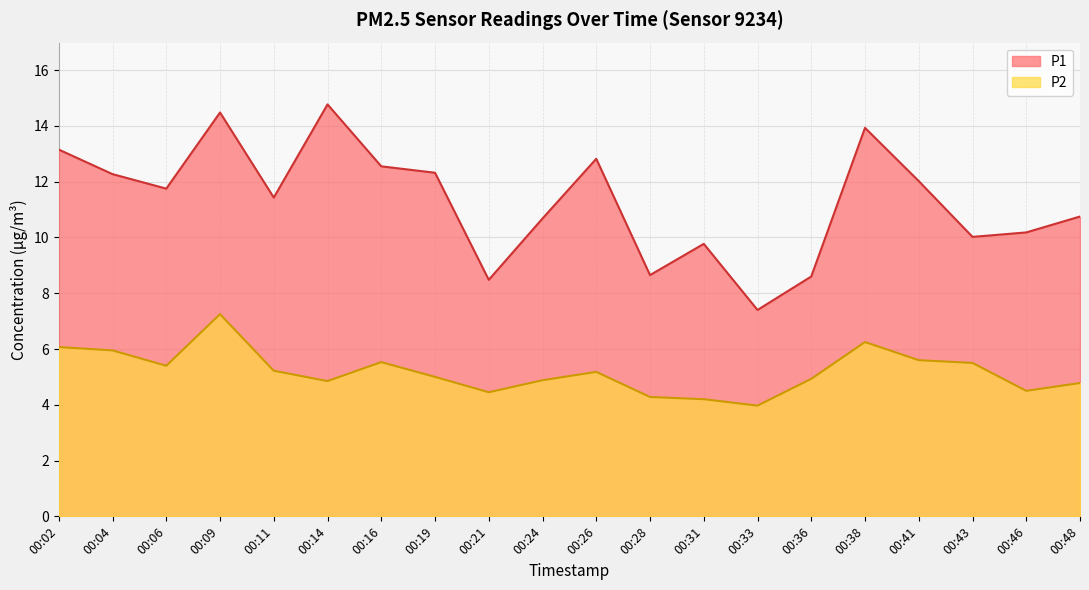

List the labels in order of P2 value, smallest first.

00:33, 00:31, 00:28, 00:21, 00:46, 00:48, 00:14, 00:24, 00:36, 00:19, 00:26, 00:11, 00:06, 00:43, 00:16, 00:41, 00:04, 00:02, 00:38, 00:09